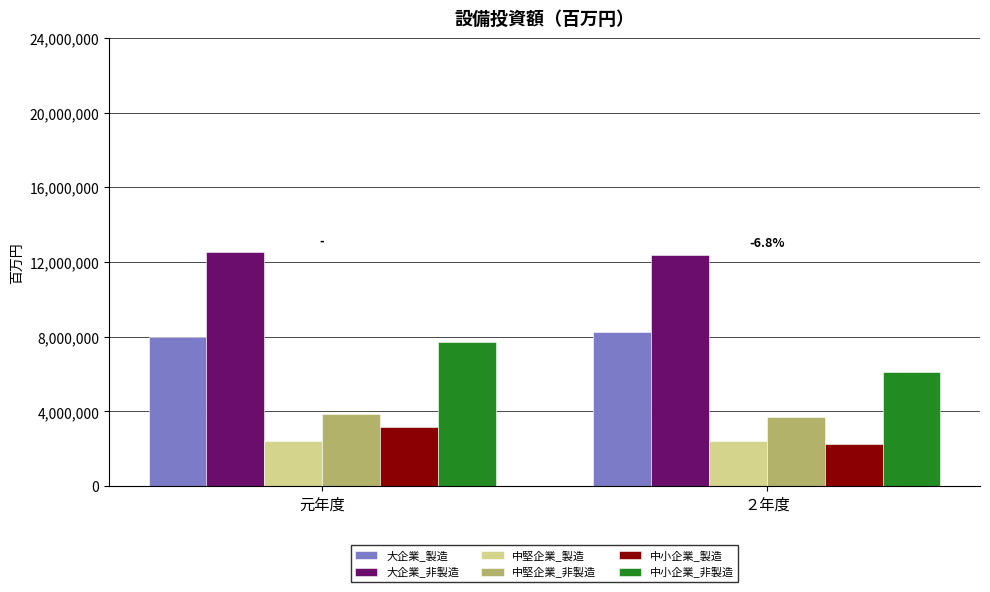

The value of 中小企業_製造 at 元年度 is 5538084. True or false?

False